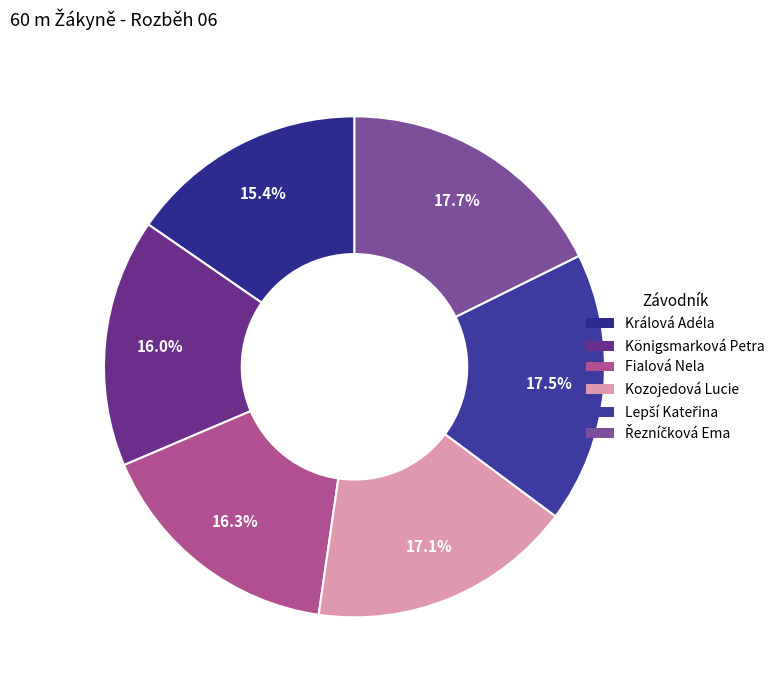

How many segments does this pie chart have?

6